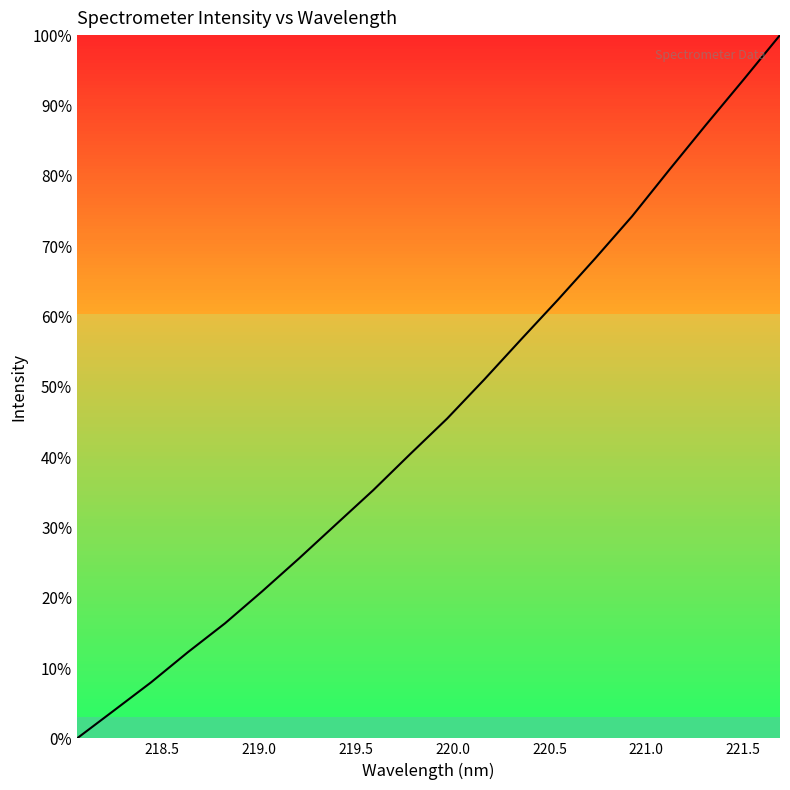

What is the greatest value displayed?

100.0